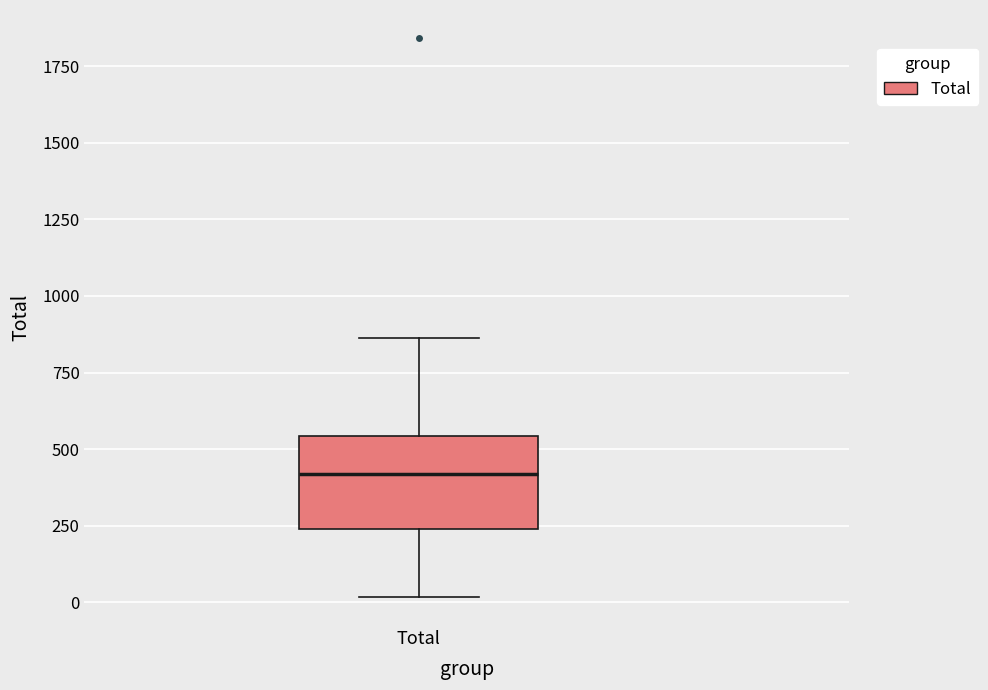

Read this box plot against the y-axis: the position of the median line, the range covered by the box, and the ends of both whiskers. The values are not printed on the chart, so give them approximately, as read against the axis.

median 400, box 250 to 550, whiskers 0 to 850